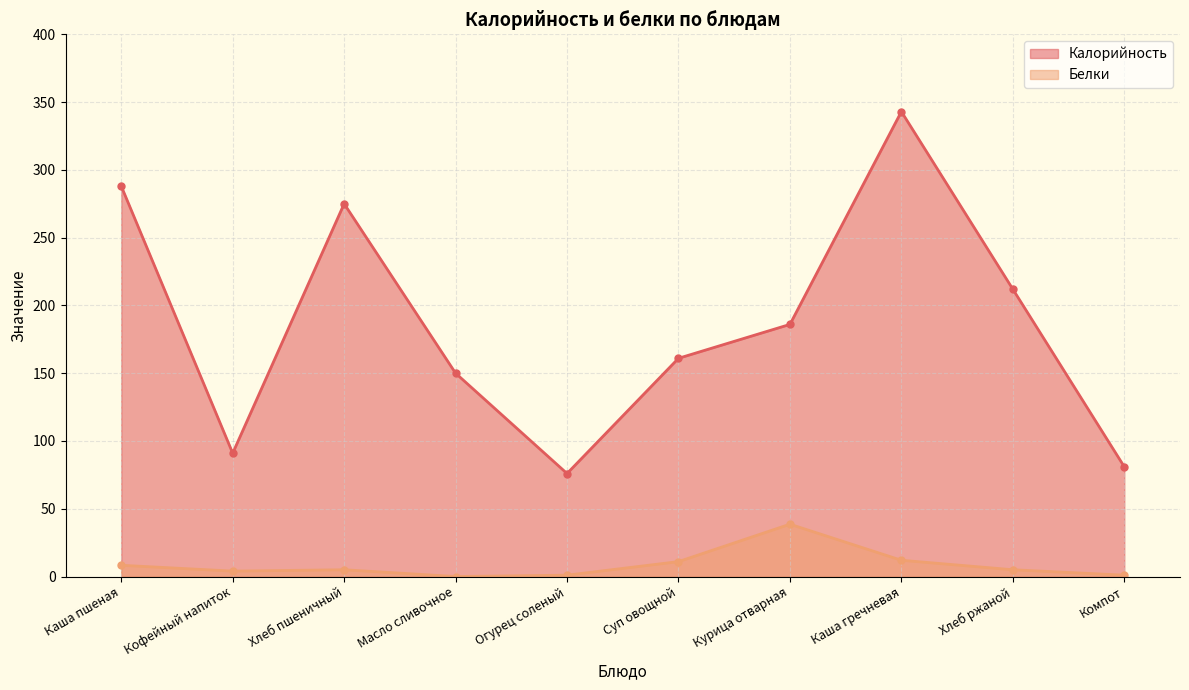

At which category is the sum across all series the highest?

Каша гречневая